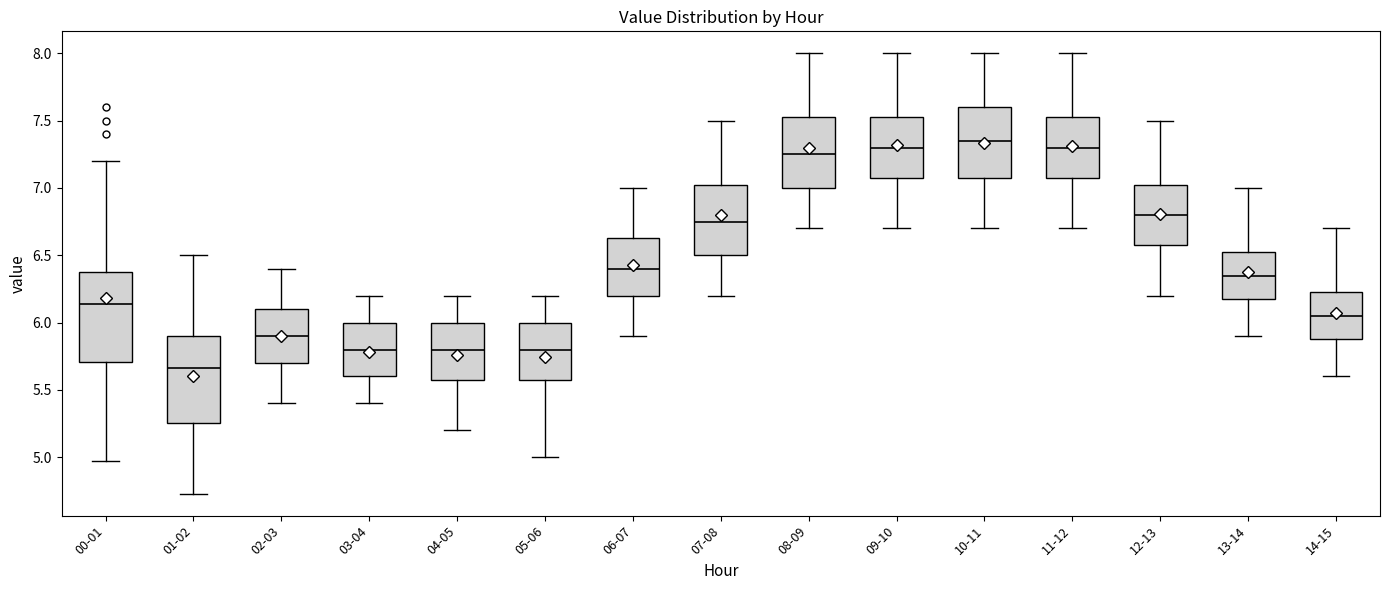

Reading left to right, transcribe this box plot: for each box, give where its median line is, the range the box spans, and where its two whiskers end, as read against the y-axis. The values are not printed on the chart, so give them approximately, as read against the axis.

00-01: median 6.15, box 5.70 to 6.35, whiskers 4.95 to 7.20
01-02: median 5.65, box 5.25 to 5.90, whiskers 4.75 to 6.50
02-03: median 5.90, box 5.70 to 6.10, whiskers 5.40 to 6.40
03-04: median 5.80, box 5.60 to 6.00, whiskers 5.40 to 6.20
04-05: median 5.80, box 5.60 to 6.00, whiskers 5.20 to 6.20
05-06: median 5.80, box 5.60 to 6.00, whiskers 5.00 to 6.20
06-07: median 6.40, box 6.20 to 6.65, whiskers 5.90 to 7.00
07-08: median 6.75, box 6.50 to 7.05, whiskers 6.20 to 7.50
08-09: median 7.25, box 7.00 to 7.55, whiskers 6.70 to 8.00
09-10: median 7.30, box 7.10 to 7.55, whiskers 6.70 to 8.00
10-11: median 7.35, box 7.10 to 7.60, whiskers 6.70 to 8.00
11-12: median 7.30, box 7.10 to 7.55, whiskers 6.70 to 8.00
12-13: median 6.80, box 6.60 to 7.05, whiskers 6.20 to 7.50
13-14: median 6.35, box 6.20 to 6.55, whiskers 5.90 to 7.00
14-15: median 6.05, box 5.90 to 6.25, whiskers 5.60 to 6.70